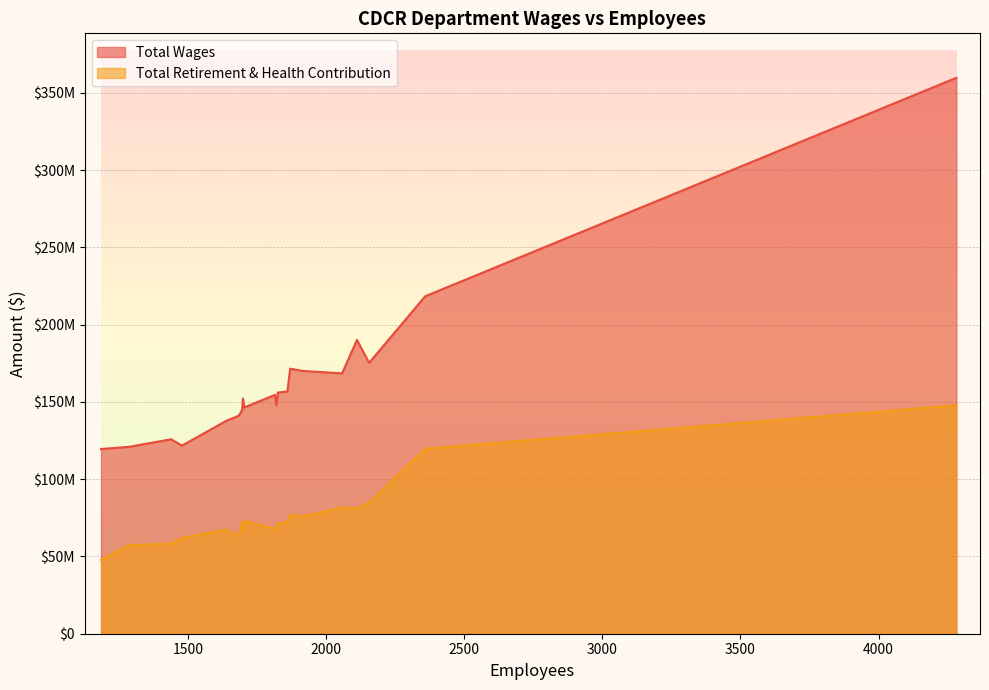

Count the number of data series in this chart.

2